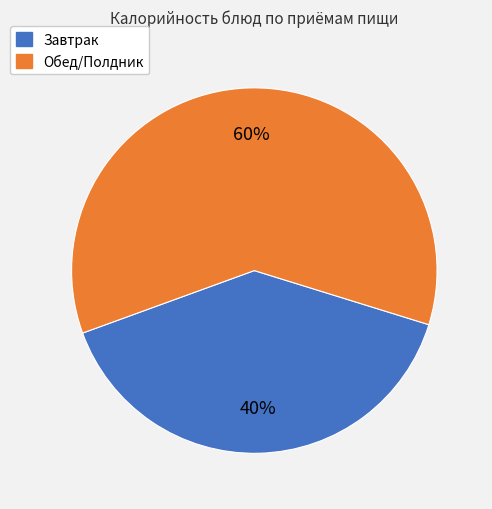

To the nearest percent, what is the average slice percentage?

50%